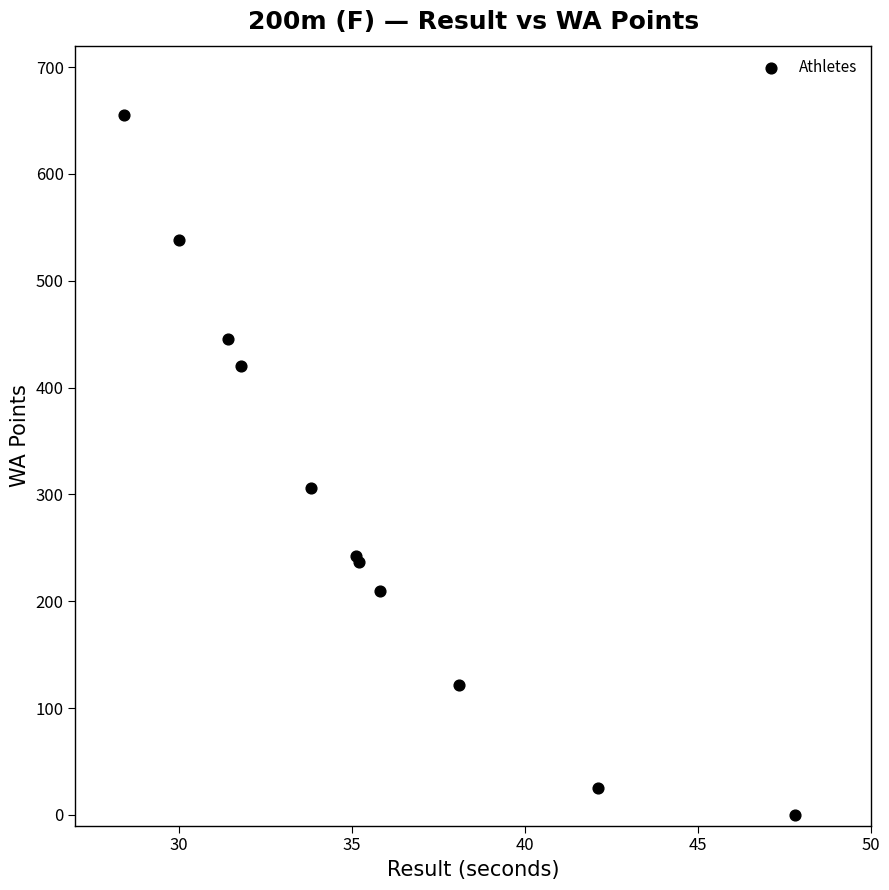

What Y value in the scatter plot is closest to 327?

306